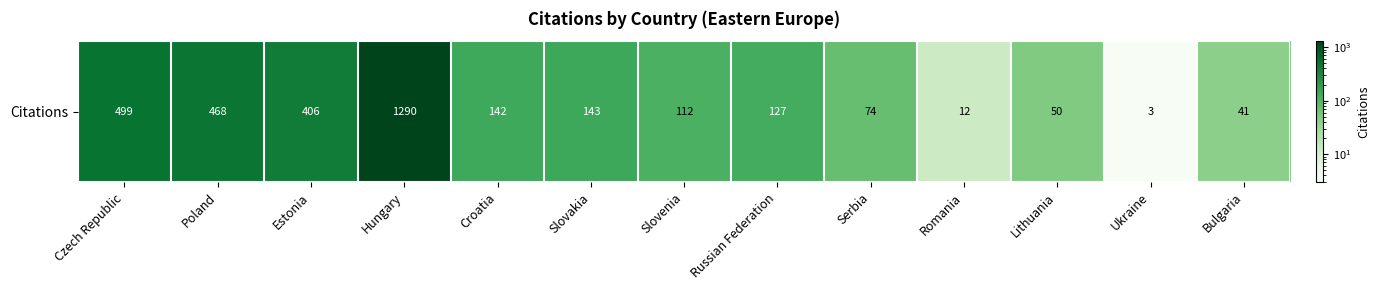

What is the smallest value displayed?

3